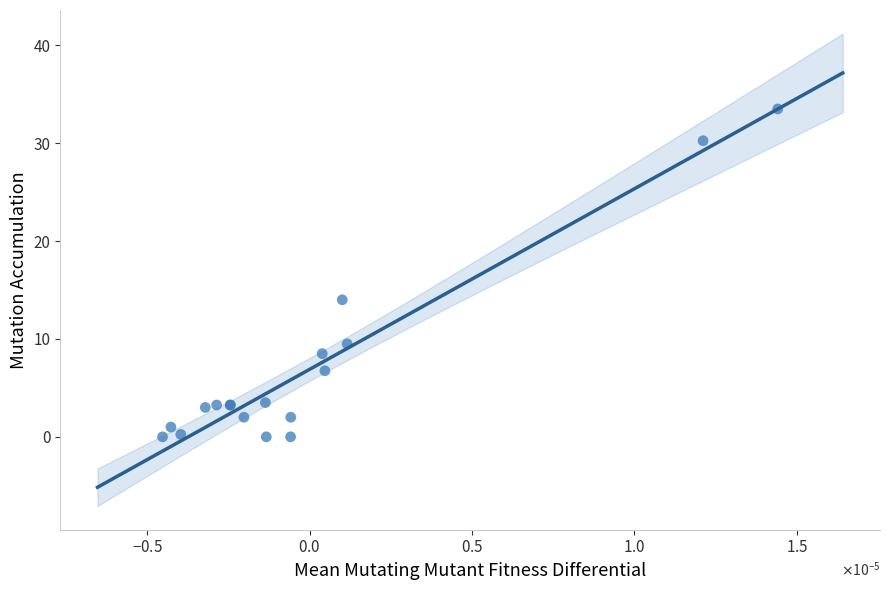

What Y value in the scatter plot is closest to 16?

14.0